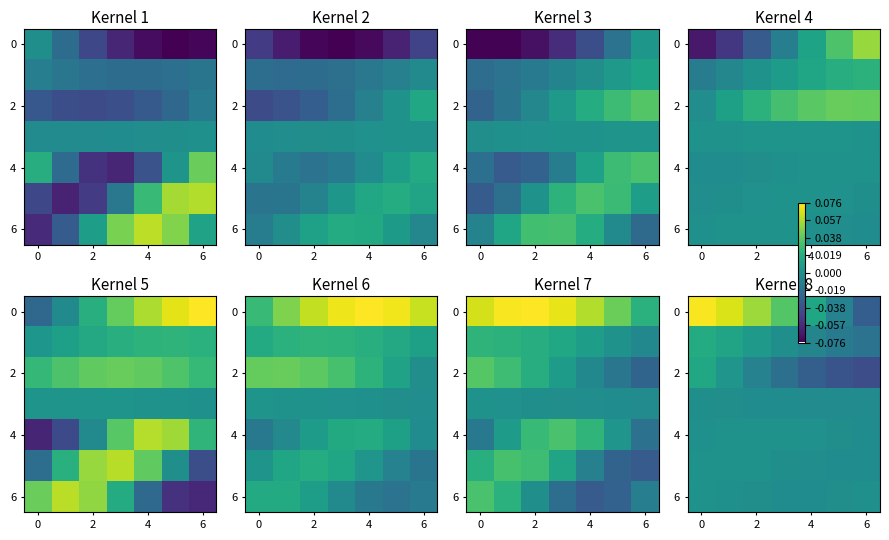

What is the maximum value shown in the chart?

0.1